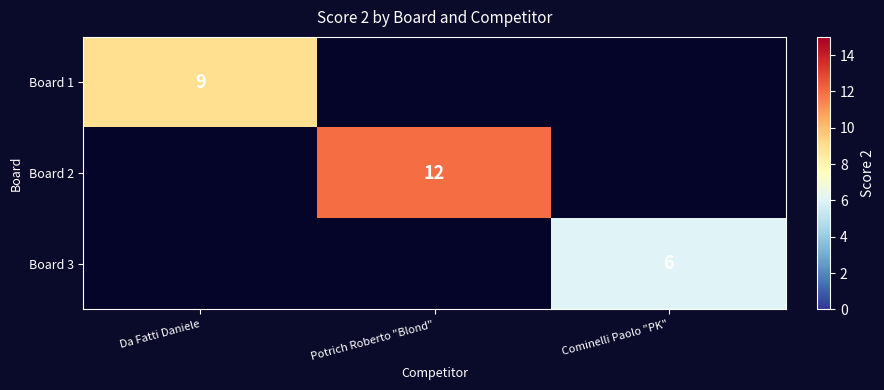

Is it true that Board 1 equals 9 at Da Fatti Daniele?

True